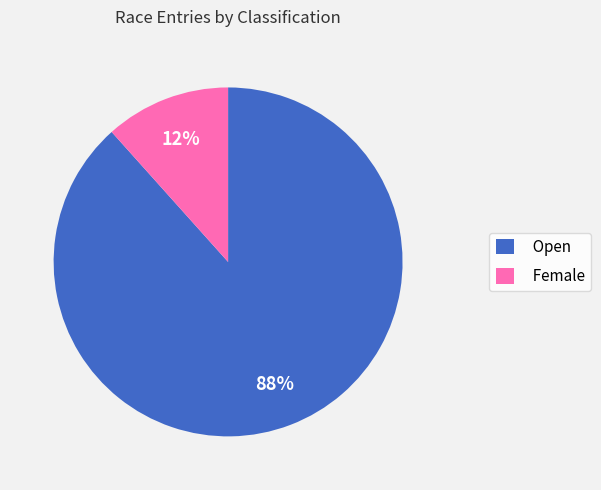

True or false: Female accounts for 12% of the total.

True